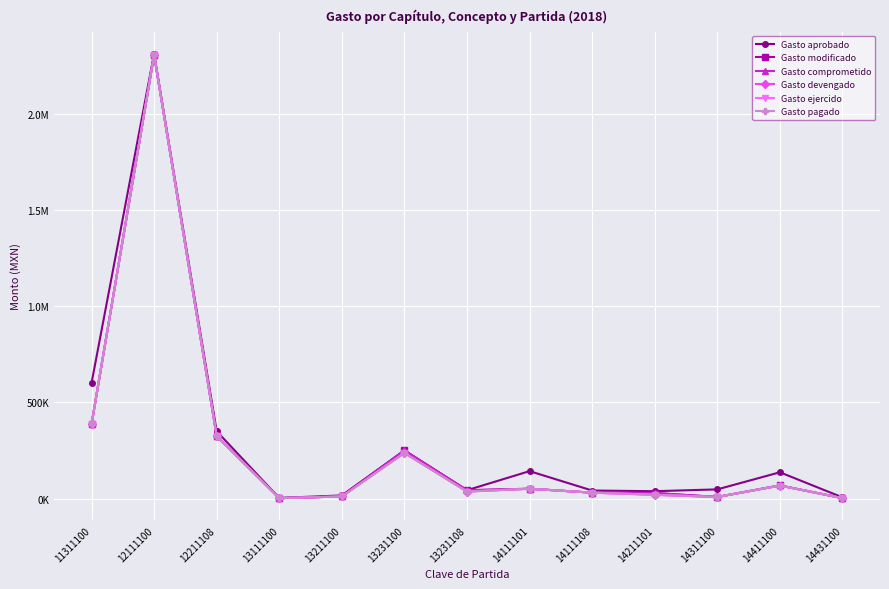

Is this an area chart (filled region under the line)?

No